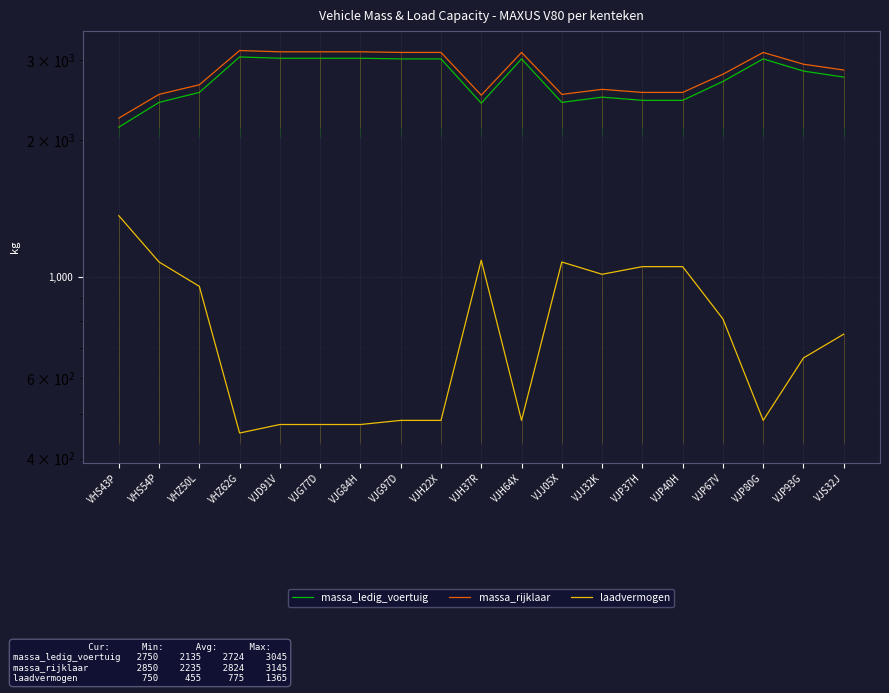

Where is the first local minimum for massa_ledig_voertuig?

VJH37R